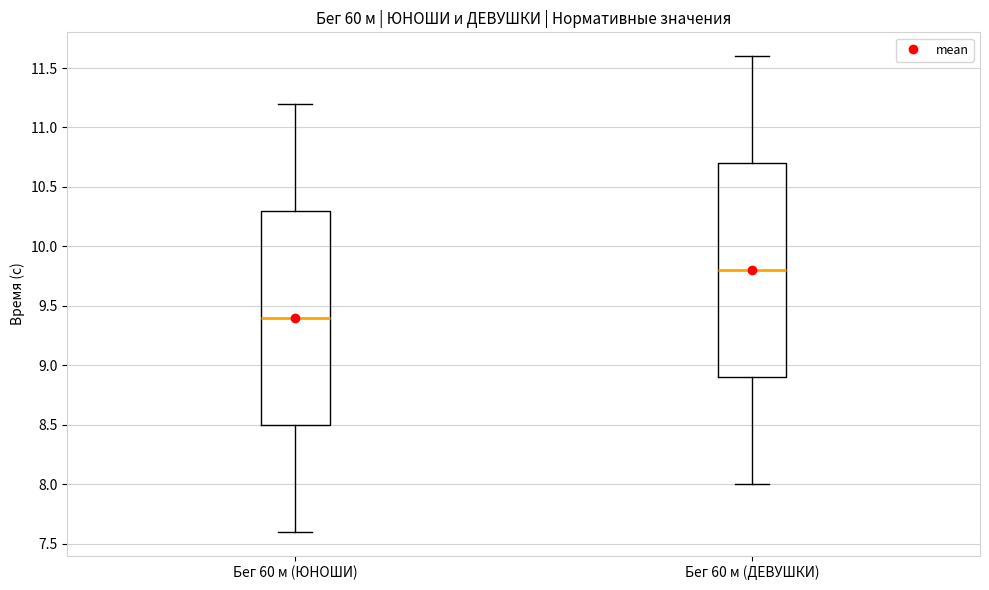

Reading left to right, read every box against the y-axis: the position of its median line, the range the box covers, and the ends of its whiskers. The values are not printed on the chart, so give them approximately, as read against the axis.

Бег 60 м (ЮНОШИ): median 9.4, box 8.5 to 10.3, whiskers 7.6 to 11.2
Бег 60 м (ДЕВУШКИ): median 9.8, box 8.9 to 10.7, whiskers 8.0 to 11.6